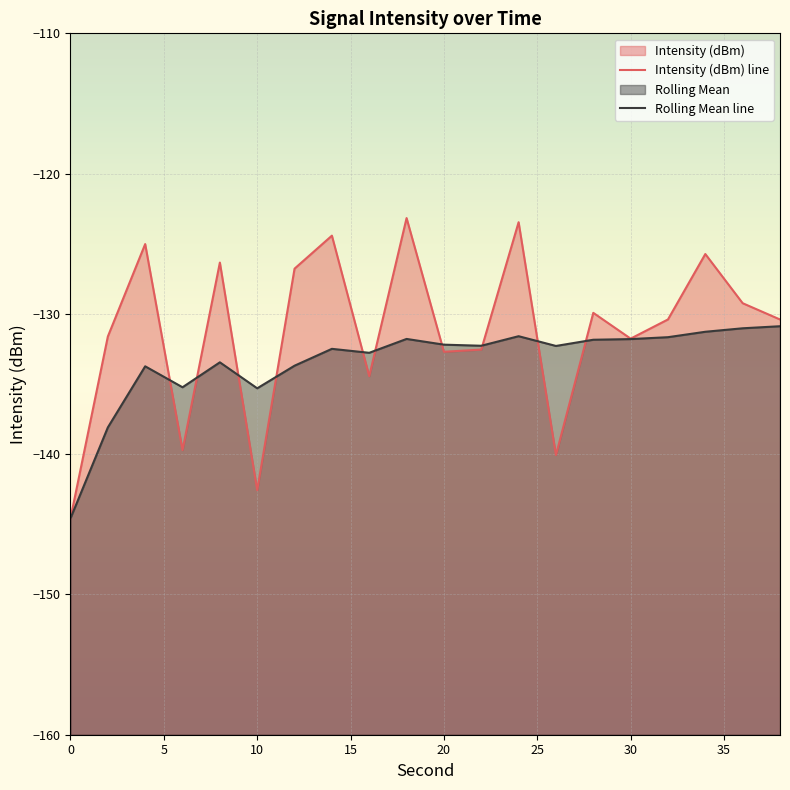

How many lines are shown in the chart?

2